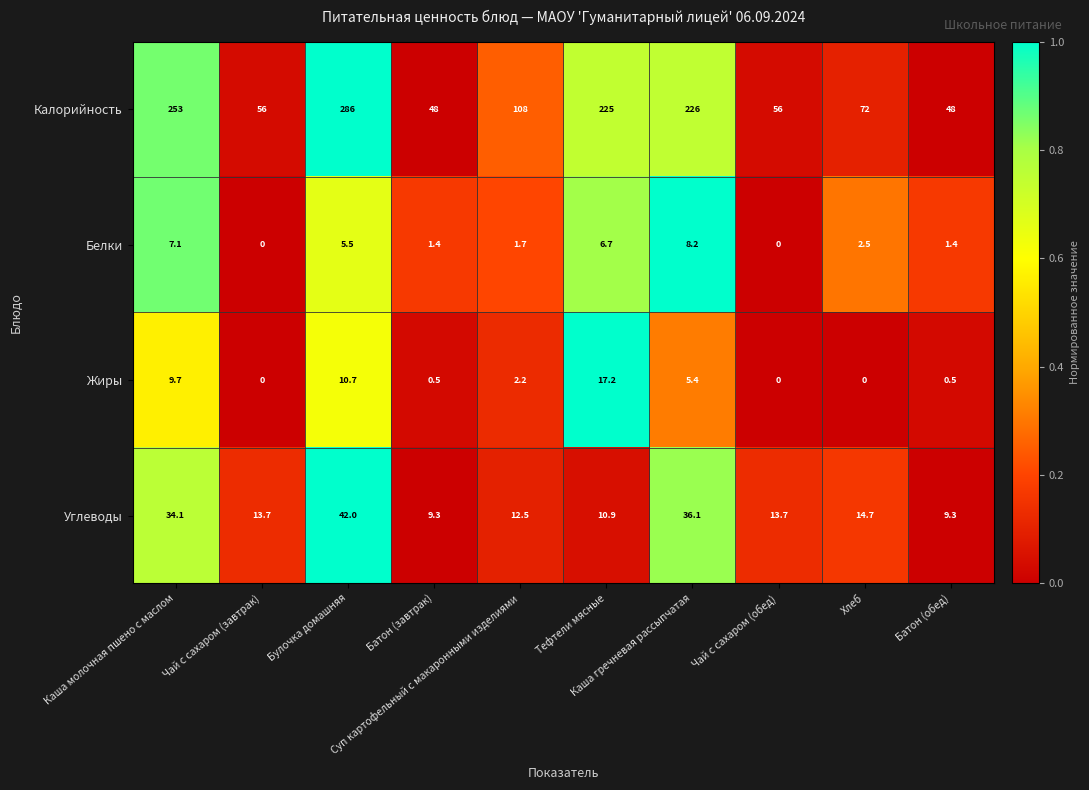

What is the average value of the Калорийность series?

137.8